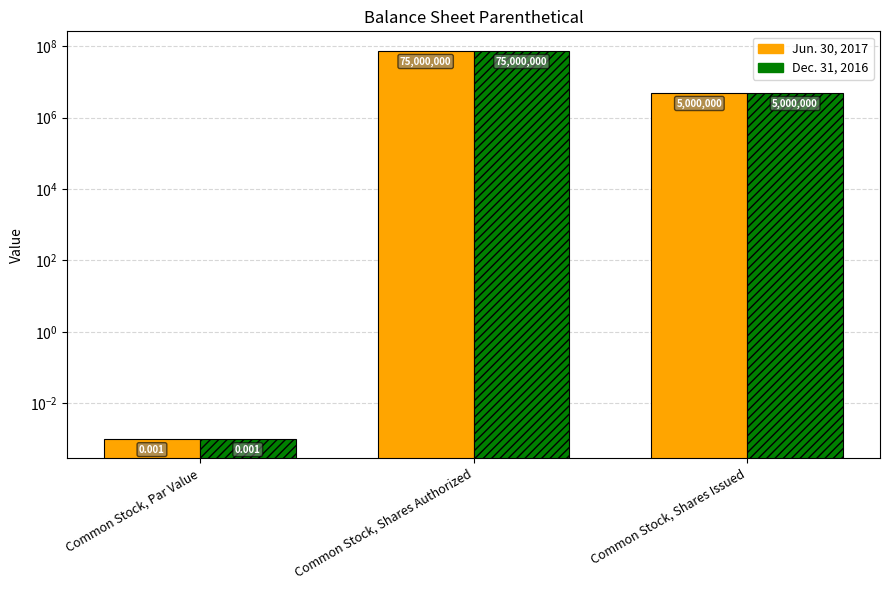

List the series in order of their peak value, highest first.

Jun. 30, 2017, Dec. 31, 2016